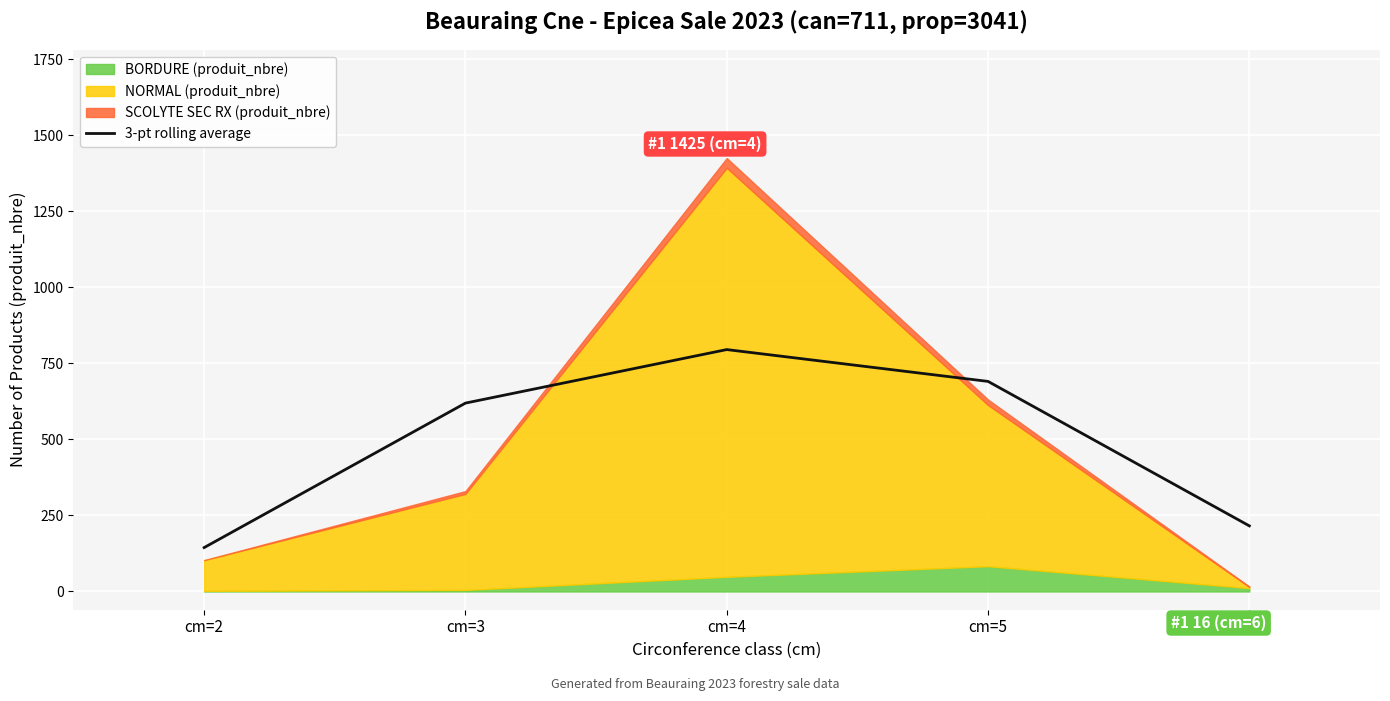

Which label corresponds to the smallest value in the chart?

cm=2